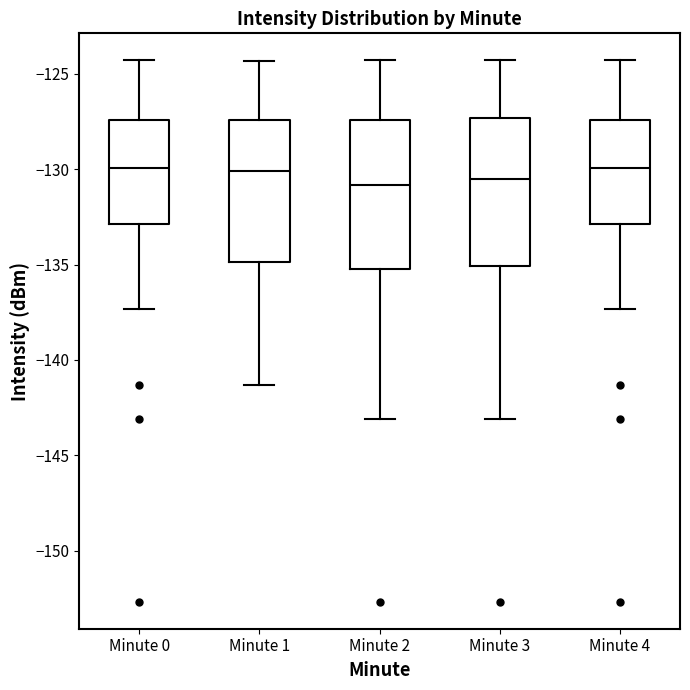

Where does the median line of the box for Minute 0 sit on the y-axis? The values are not printed on the chart, so give them approximately, as read against the axis.

-130.0